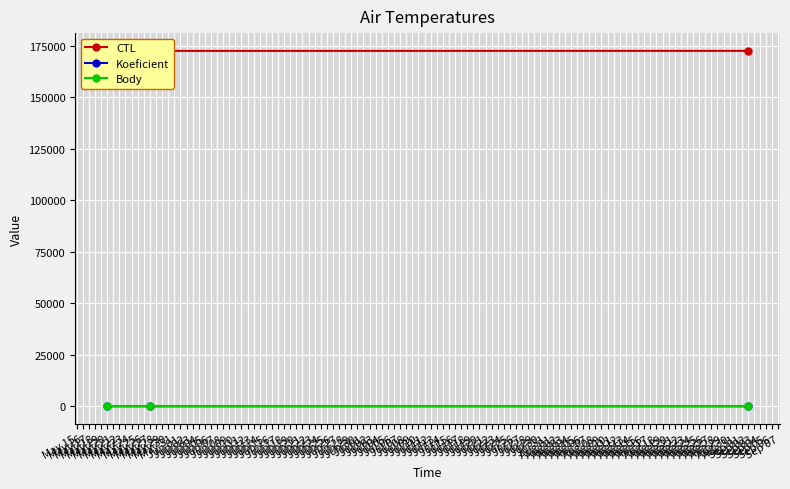

How many data points in Koeficient are above 4?

1